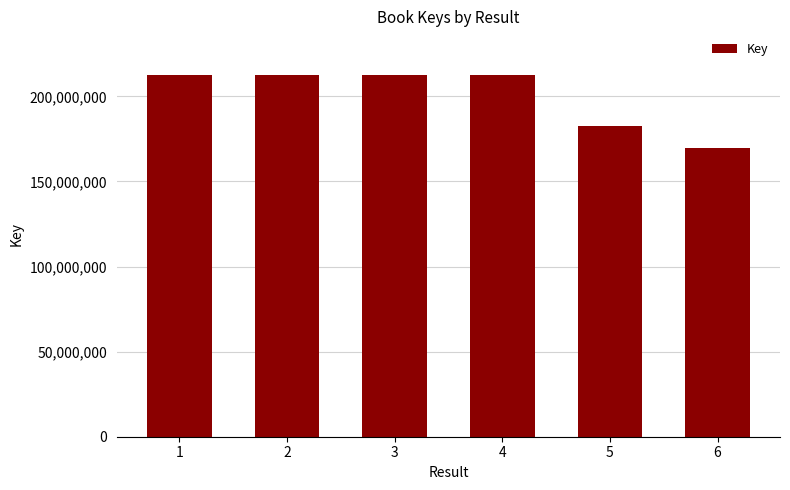

Approximately how many times larger is the value at 6 compared to 4?

0.8